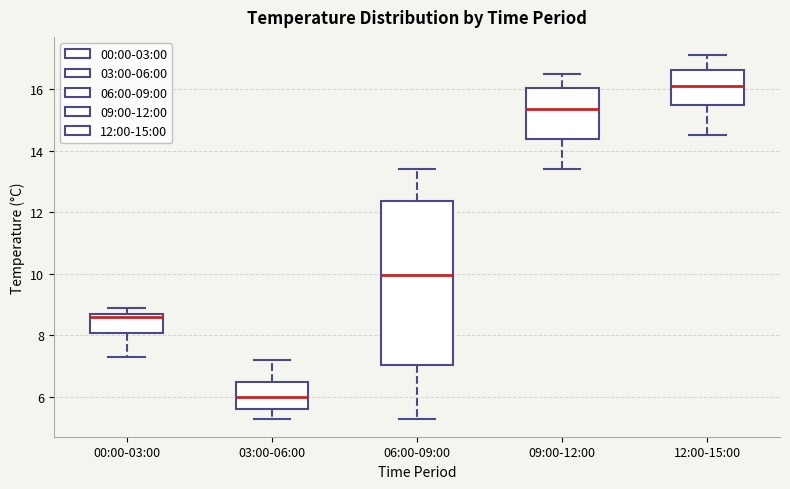

Comparing the boxes themselves (not the whiskers), which one is the tallest?

06:00-09:00